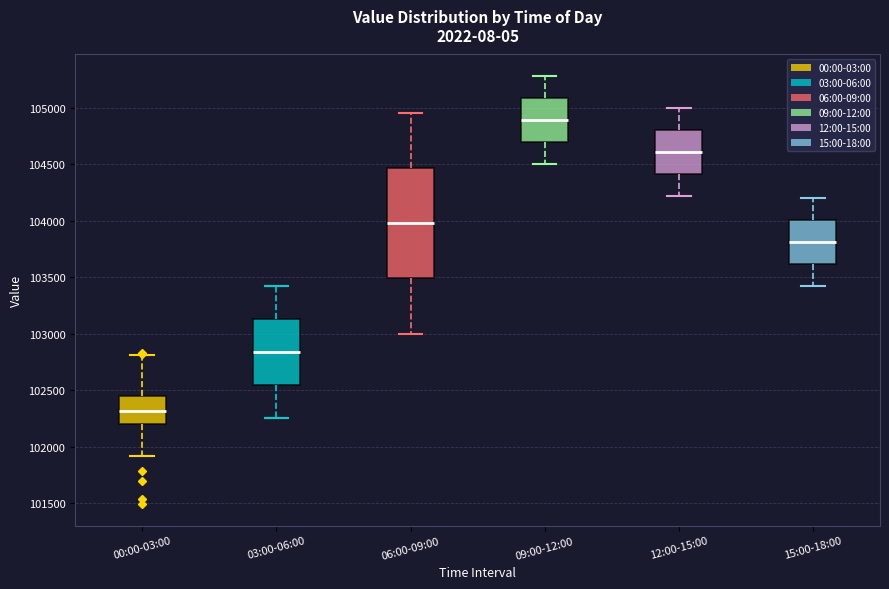

Comparing the boxes themselves (not the whiskers), which one is the tallest?

06:00-09:00